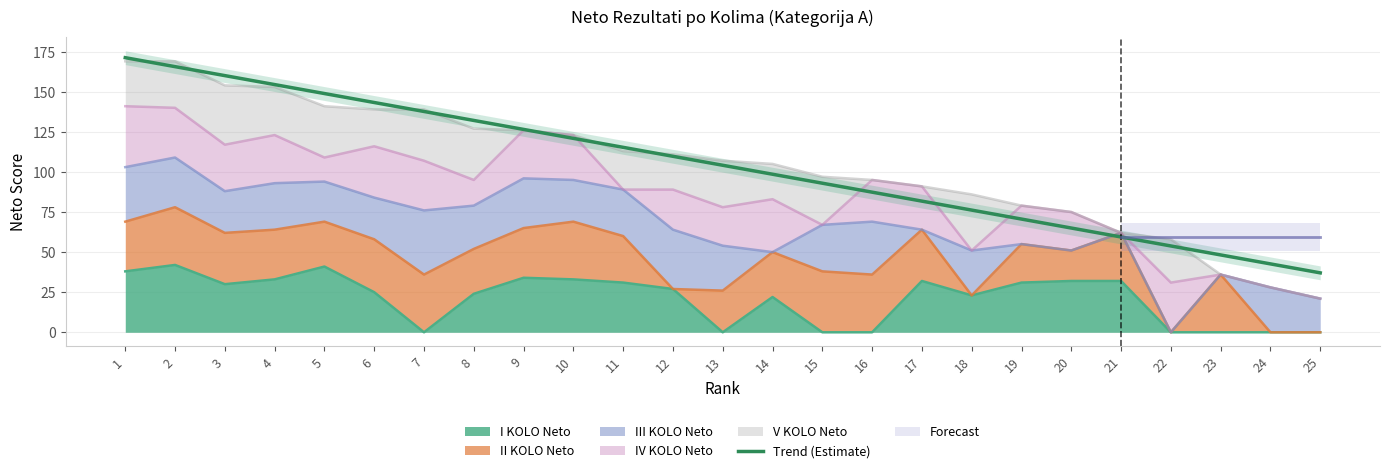

Count the number of categories in the chart.

25